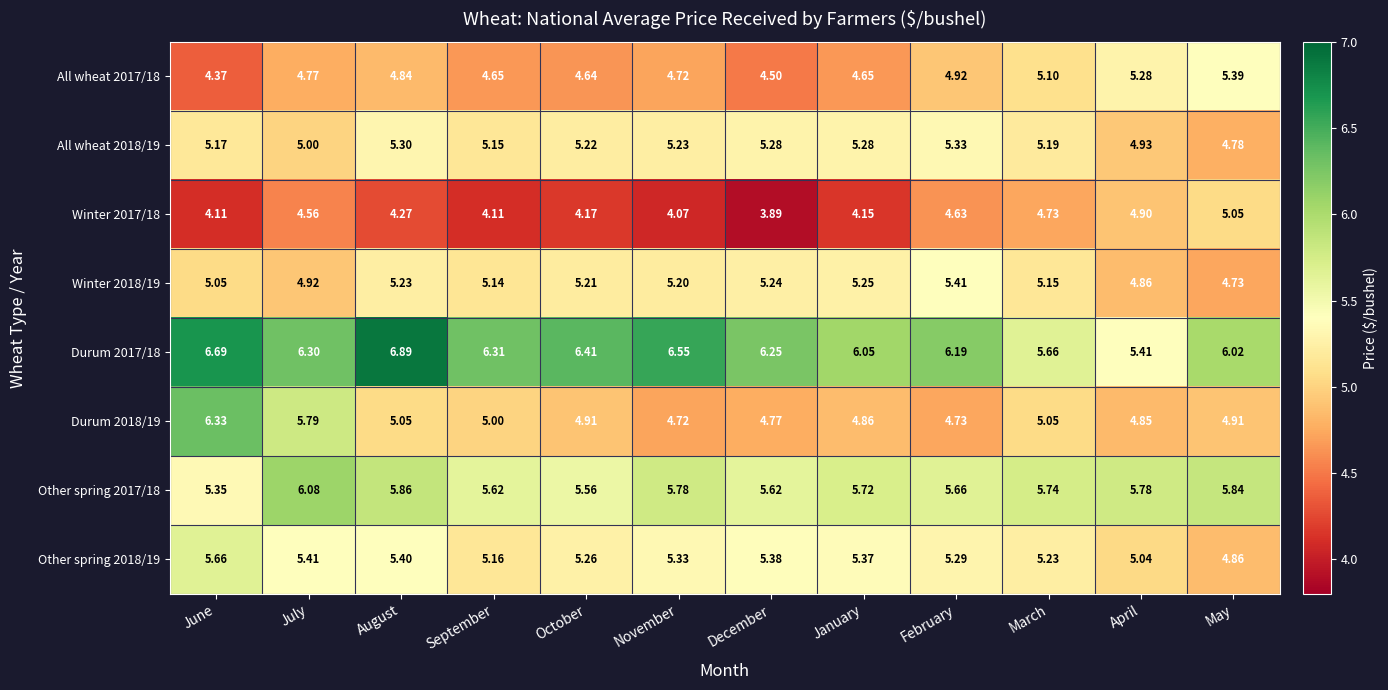

Which series has the widest spread of values?

Durum 2018/19